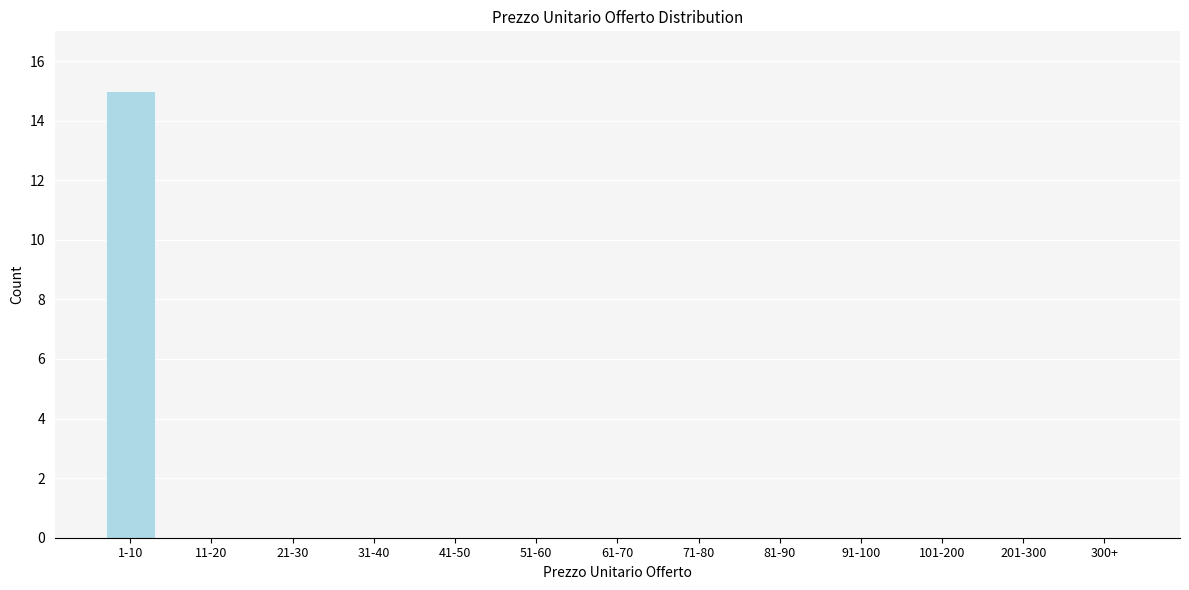

Reading left to right, transcribe all the data shown in this chart.

1-10=15	11-20=0	21-30=0	31-40=0	41-50=0	51-60=0	61-70=0	71-80=0	81-90=0	91-100=0	101-200=0	201-300=0	300+=0